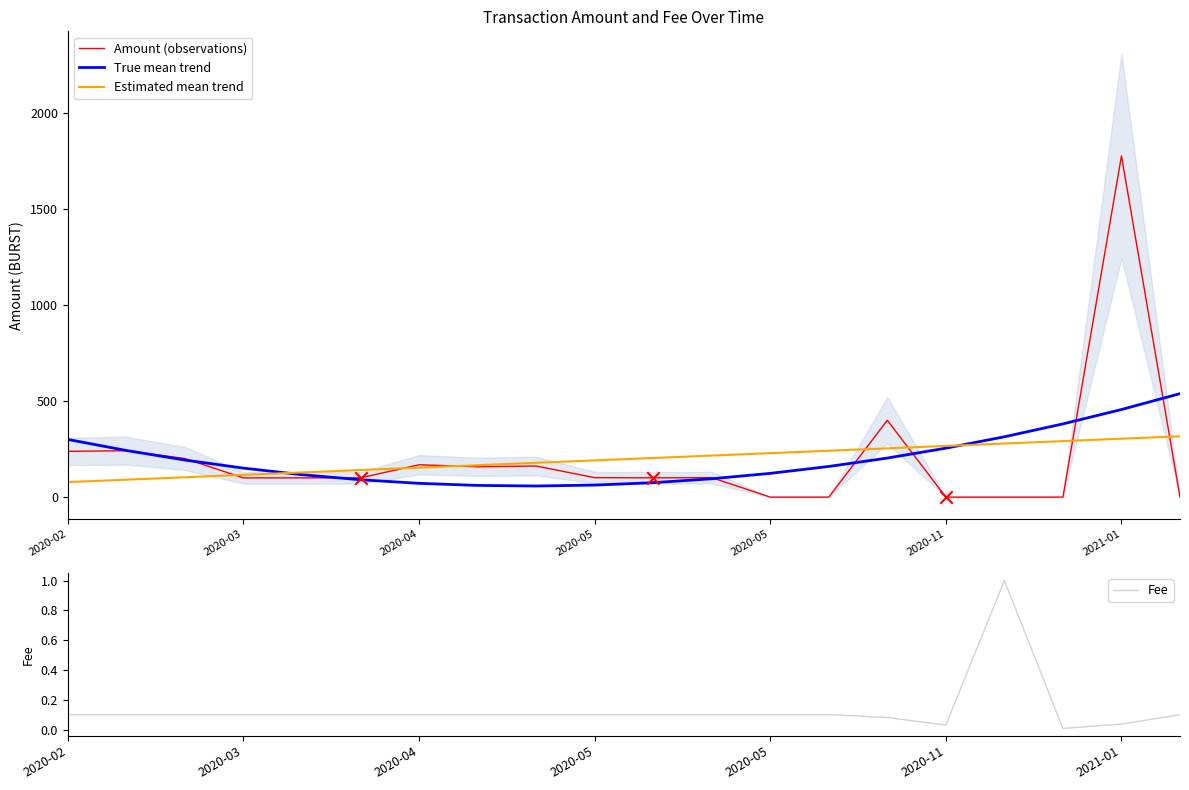

Which series contains the lowest Y value?

Amount (observations)